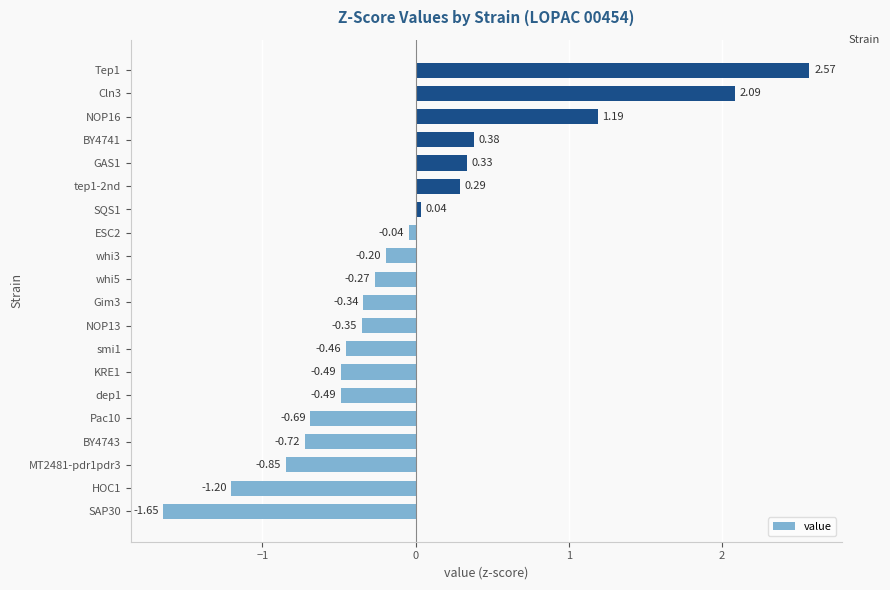

Between BY4741 and KRE1, which is larger?

BY4741